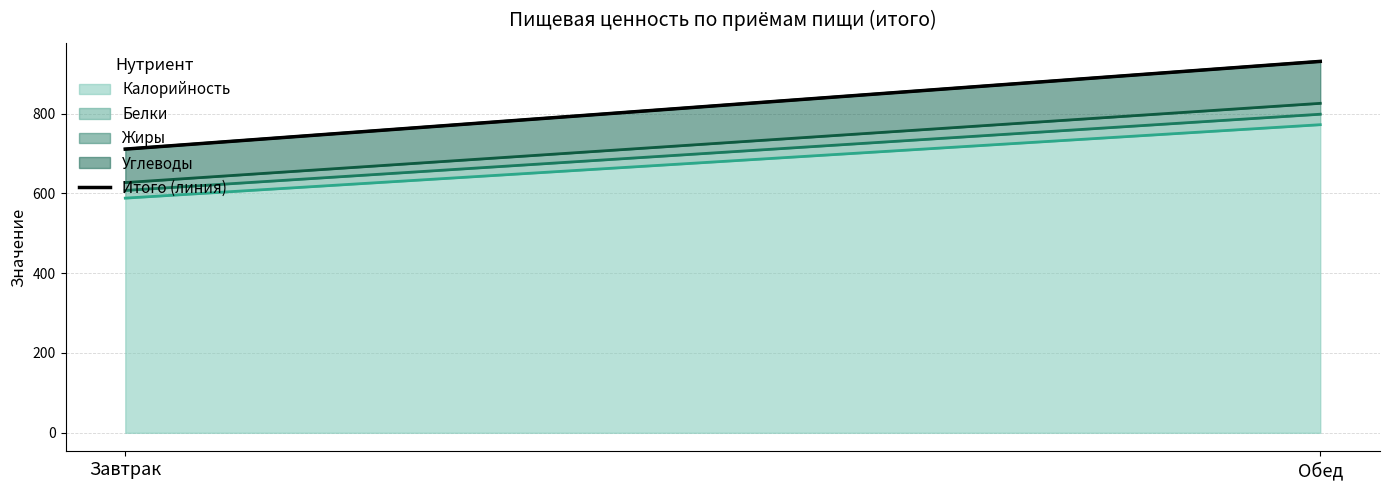

Rank the categories by value from lowest to highest.

Завтрак, Обед